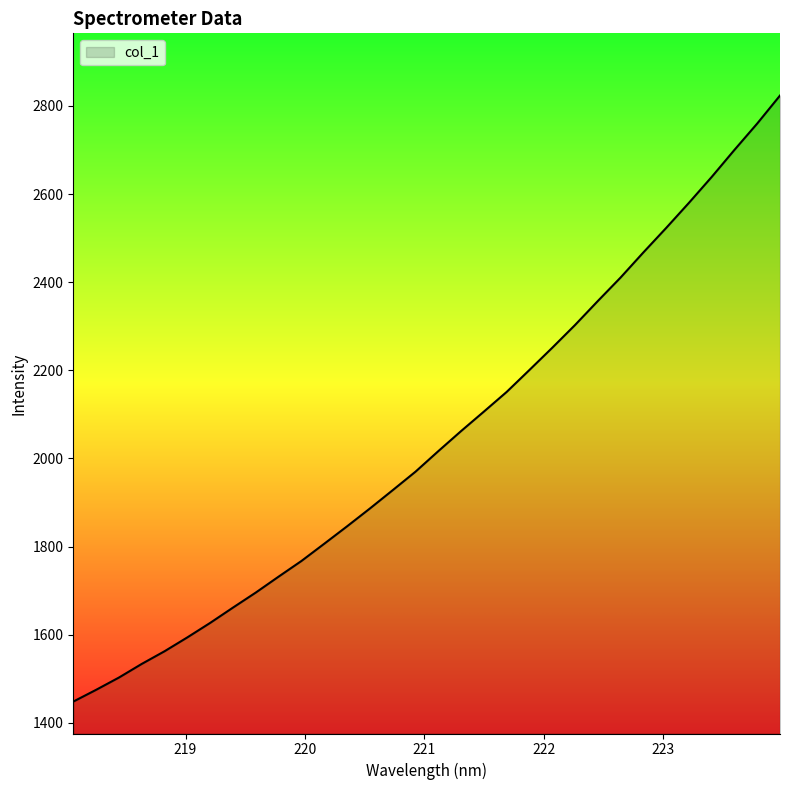

What is the maximum value shown in the chart?

2823.6